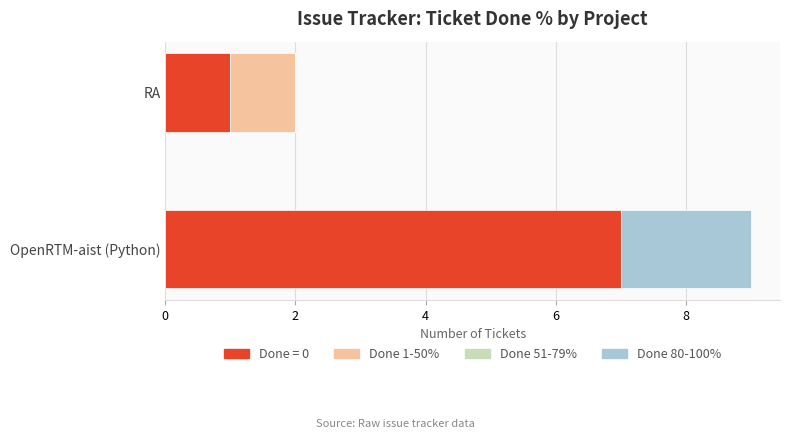

At which category is the sum across all series the highest?

OpenRTM-aist (Python)